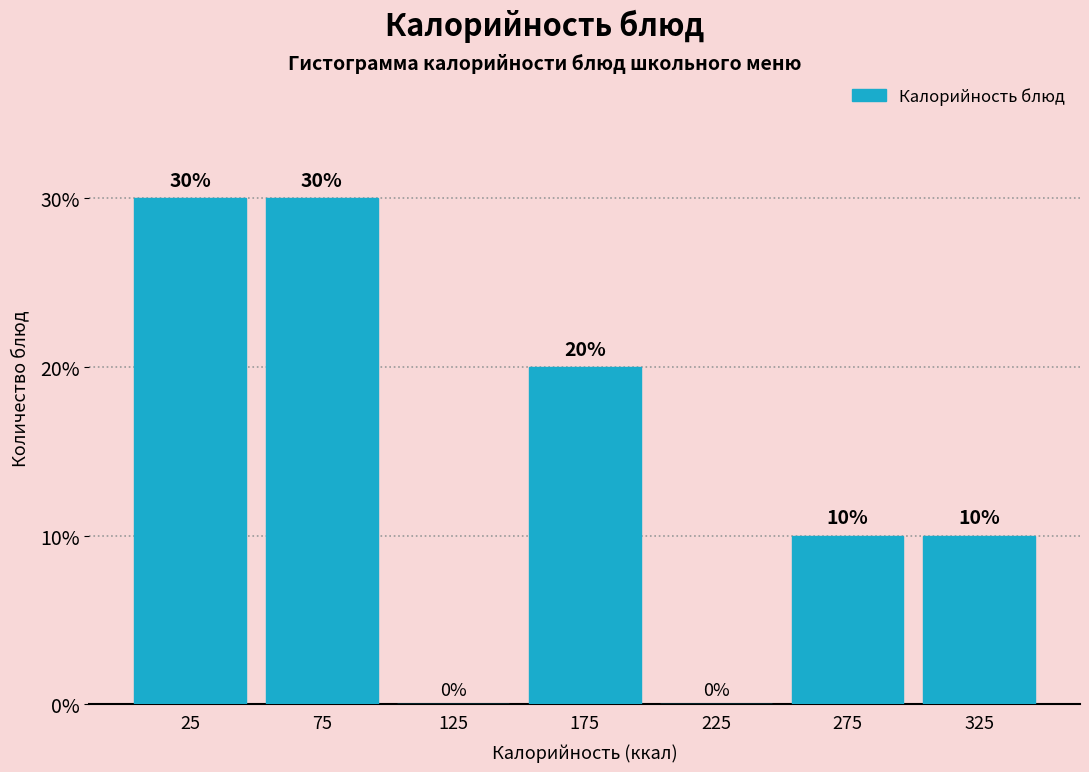

Reading left to right, transcribe this chart: for each bar, give the range it covers on the x-axis and its height.

0 to 50: 30
50 to 100: 30
100 to 150: 0
150 to 200: 20
200 to 250: 0
250 to 300: 10
300 to 350: 10